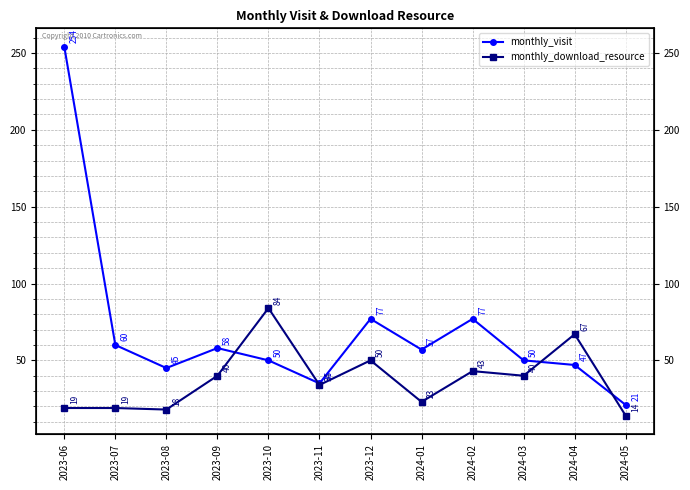

Which series has the largest total across all categories?

monthly_visit